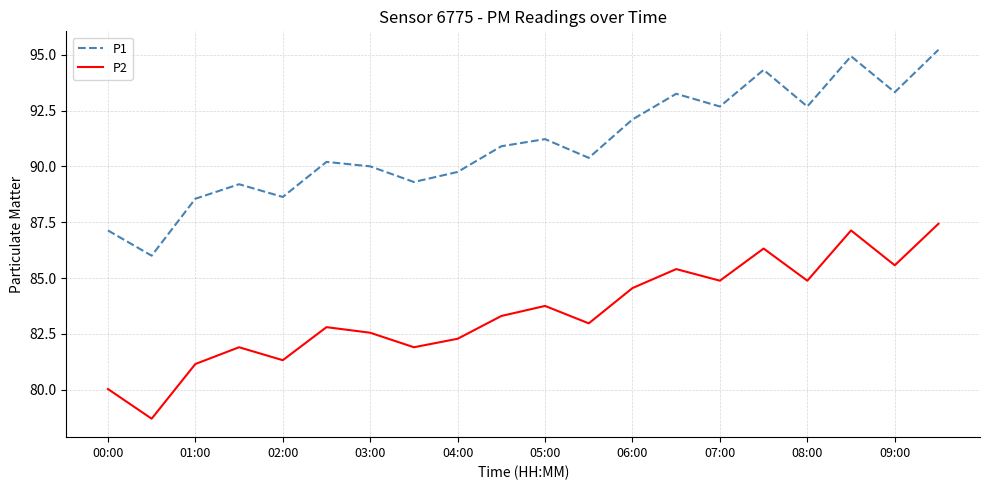

What is the difference between the maximum and minimum values in the P1 series?

9.2